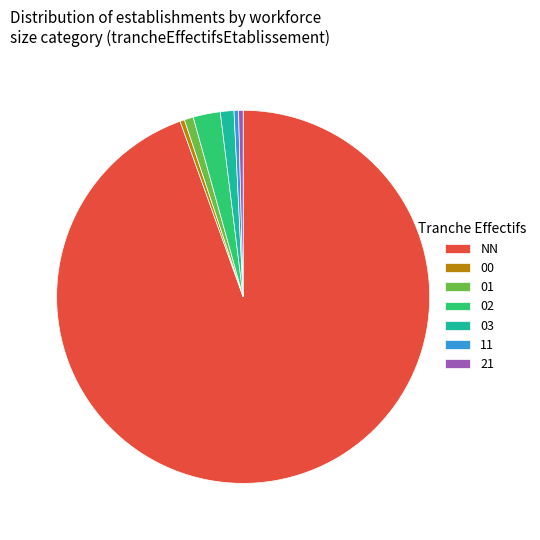

Combined, do 03 and 02 account for over 50%?

No